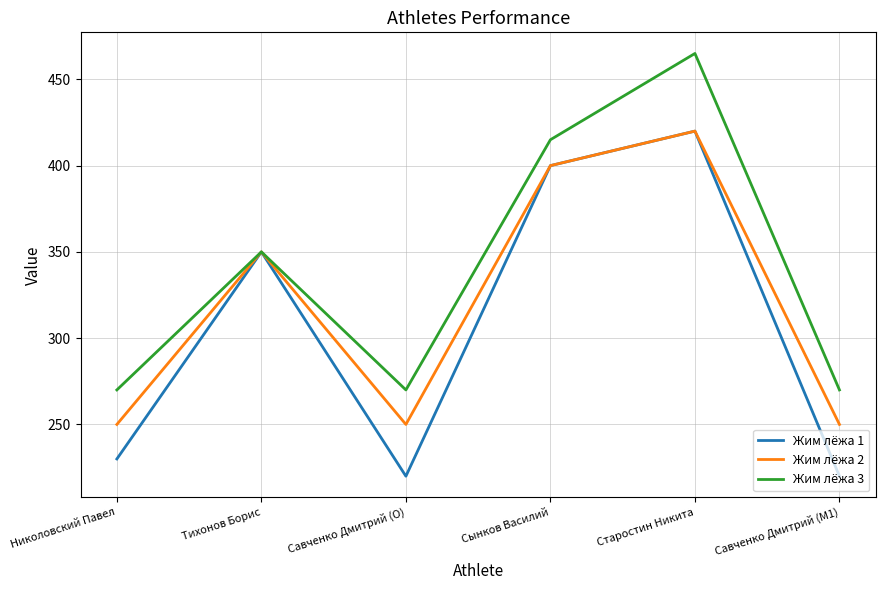

Which series changed the most between Тихонов Борис and Савченко Дмитрий (M1)?

Жим лёжа 1